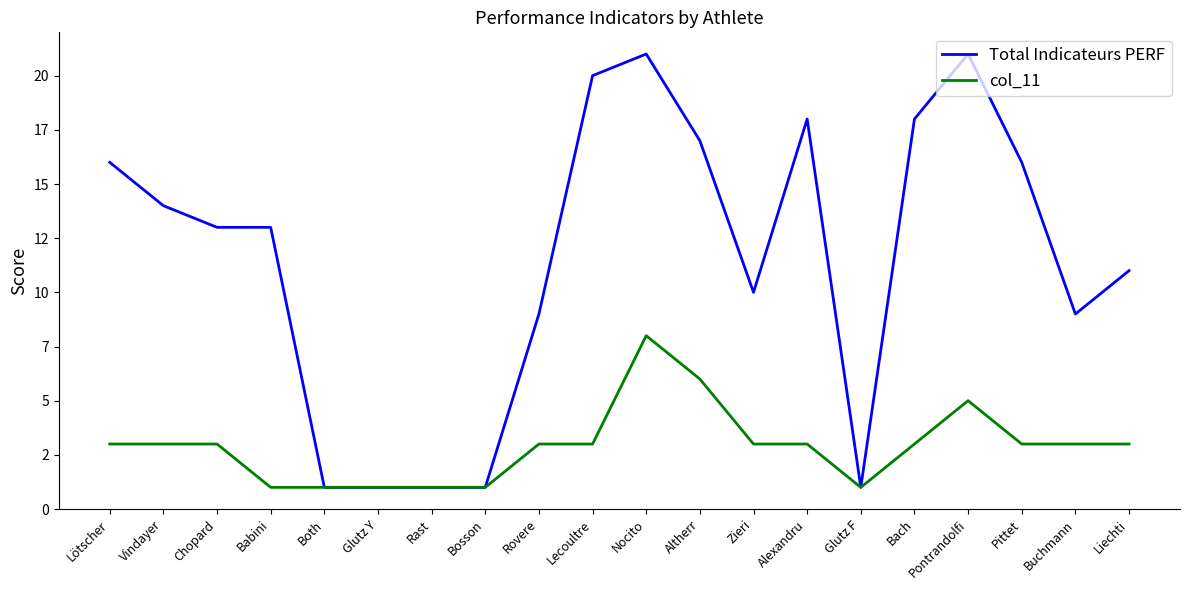

What is the sum of all Total Indicateurs PERF values?

231